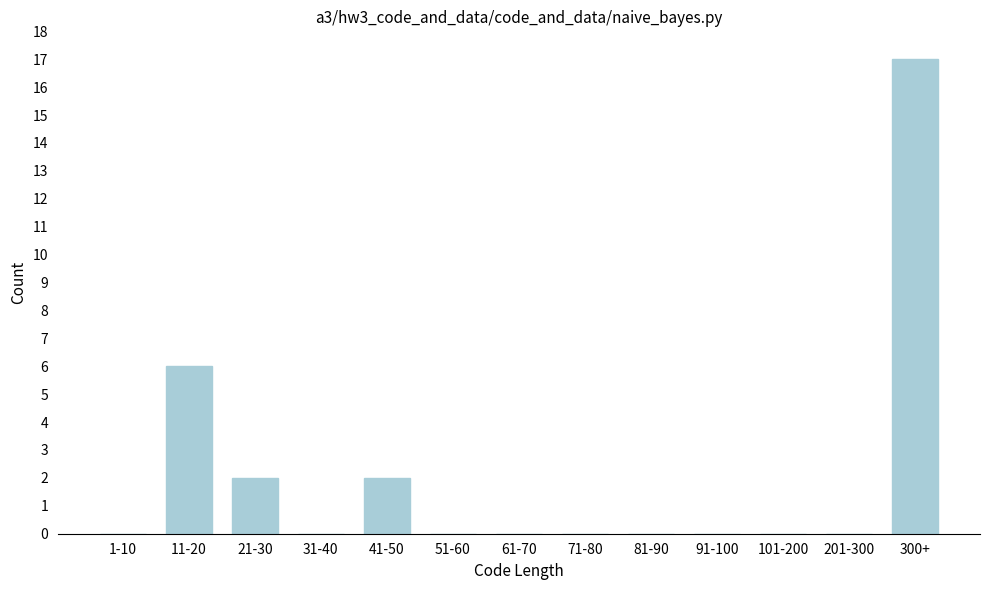

Reading left to right, transcribe all the data shown in this chart.

1-10=0	11-20=6	21-30=2	31-40=0	41-50=2	51-60=0	61-70=0	71-80=0	81-90=0	91-100=0	101-200=0	201-300=0	300+=17